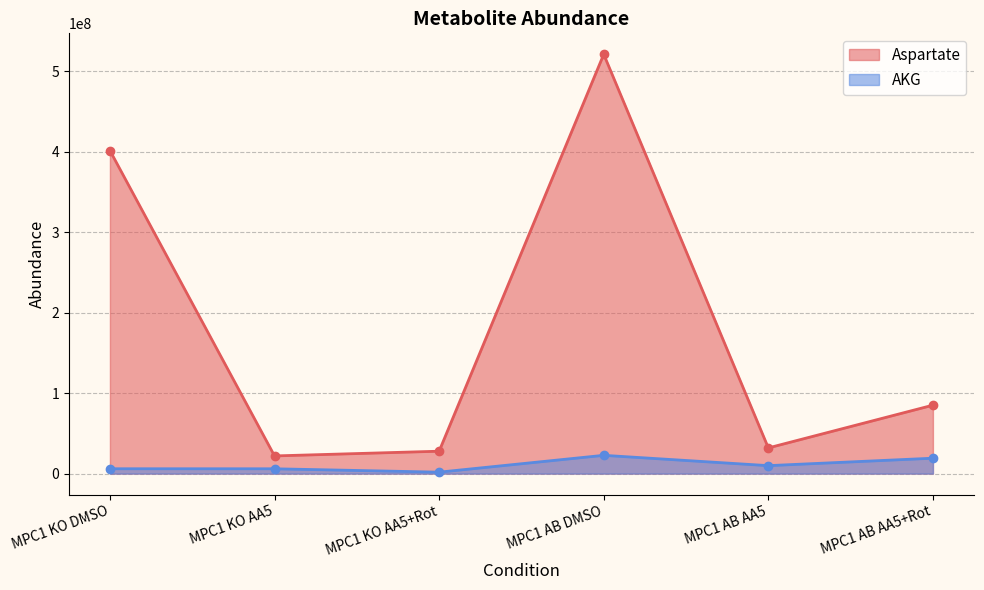

What is the label of the 5th point from the left?

MPC1 AB AA5